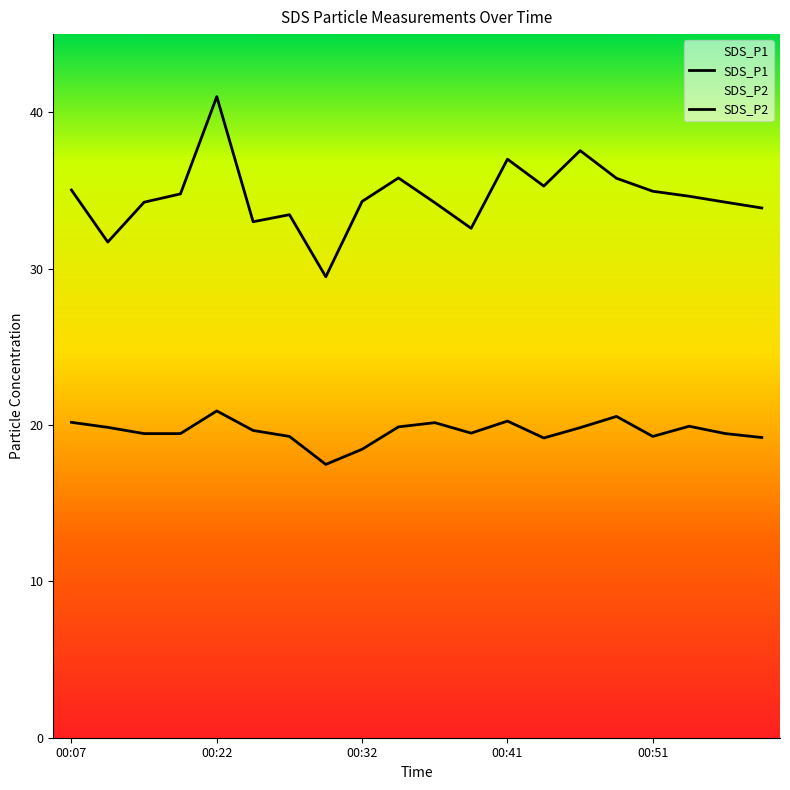

Reading right to left, list all the values displayed in this chart.

SDS_P1: 01:04=33.9	00:56=34.2	00:54=34.6	00:51=35.0	00:49=35.8	00:46=37.5	00:44=35.3	00:41=37.0	00:39=32.6	00:37=34.2	00:34=35.8	00:32=34.3	00:29=29.5	00:27=33.5	00:24=33.0	00:22=41.0	00:17=34.8	00:15=34.2	00:12=31.7	00:07=35.0
SDS_P2: 01:04=19.2	00:56=19.4	00:54=19.9	00:51=19.3	00:49=20.6	00:46=19.8	00:44=19.2	00:41=20.2	00:39=19.5	00:37=20.1	00:34=19.9	00:32=18.4	00:29=17.5	00:27=19.3	00:24=19.6	00:22=20.9	00:17=19.4	00:15=19.4	00:12=19.9	00:07=20.2